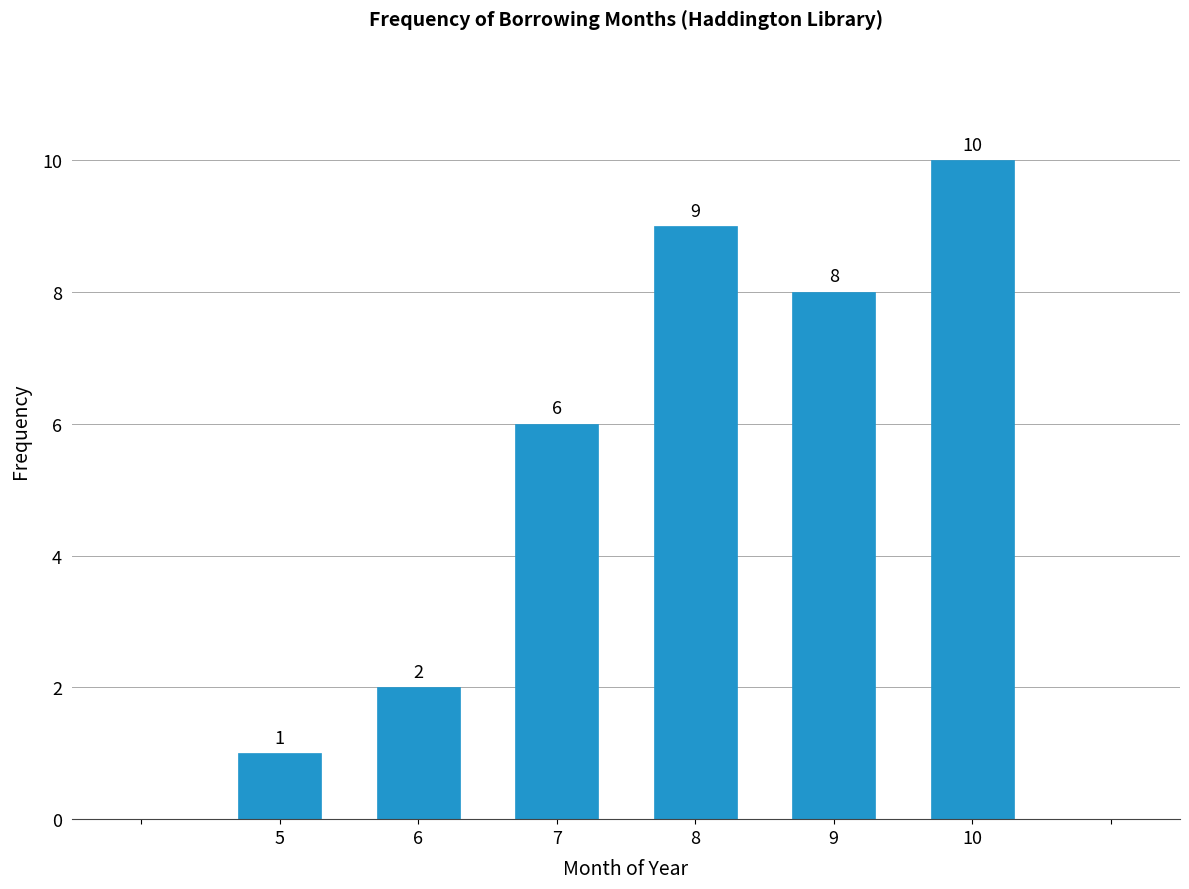

Reading left to right, list all the values displayed in this chart.

1	2	6	9	8	10